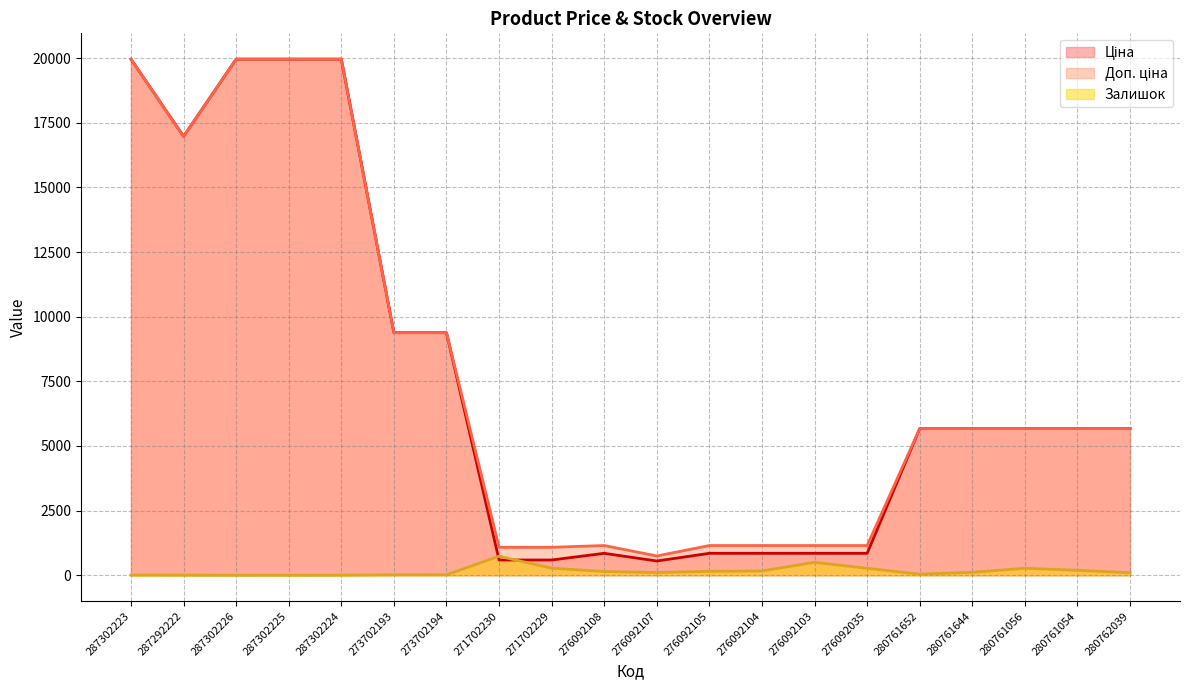

True or false: Залишок and Доп. ціна cross at least once.

False